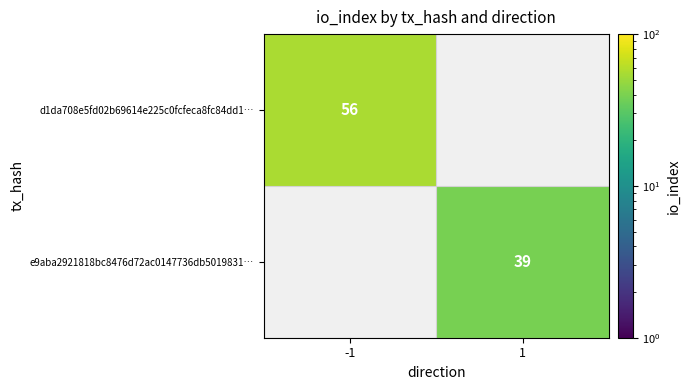

Is the value of e9aba2921818bc8476d72ac0147736db5019831… at 1 greater than the value of d1da708e5fd02b69614e225c0fcfeca8fc84dd1… at -1?

No